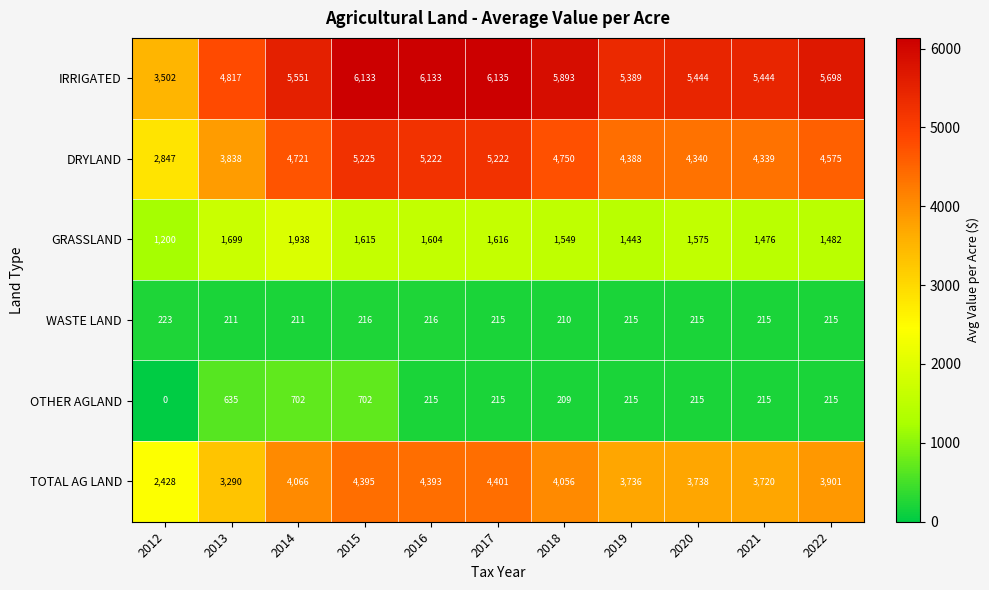

Between 2013 and 2021, which series saw the biggest shift?

IRRIGATED